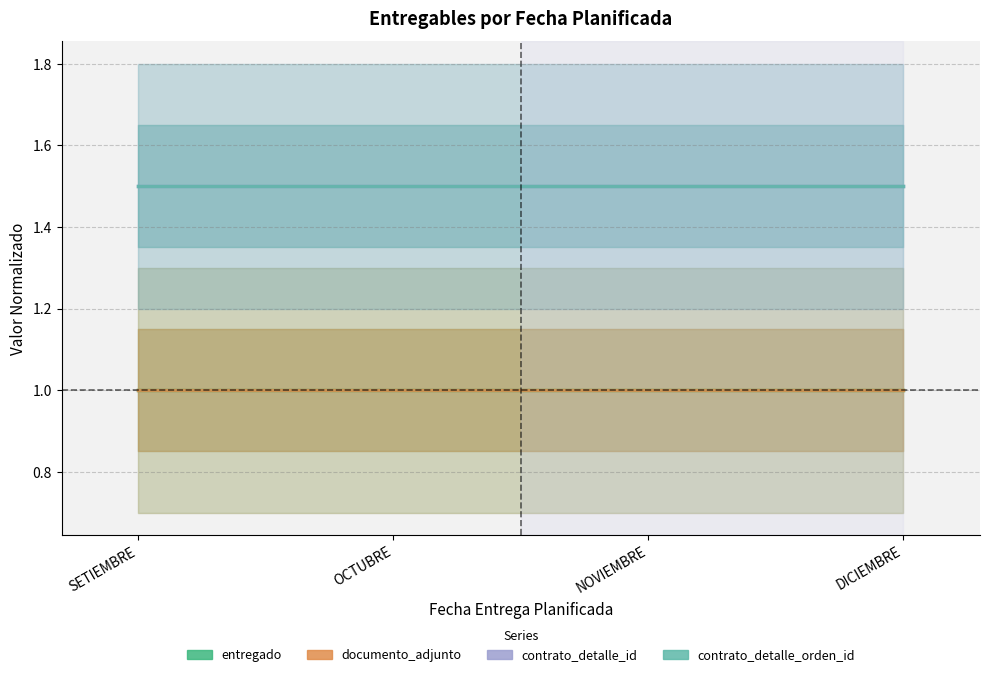

What is the minimum value for contrato_detalle_id?

1.5